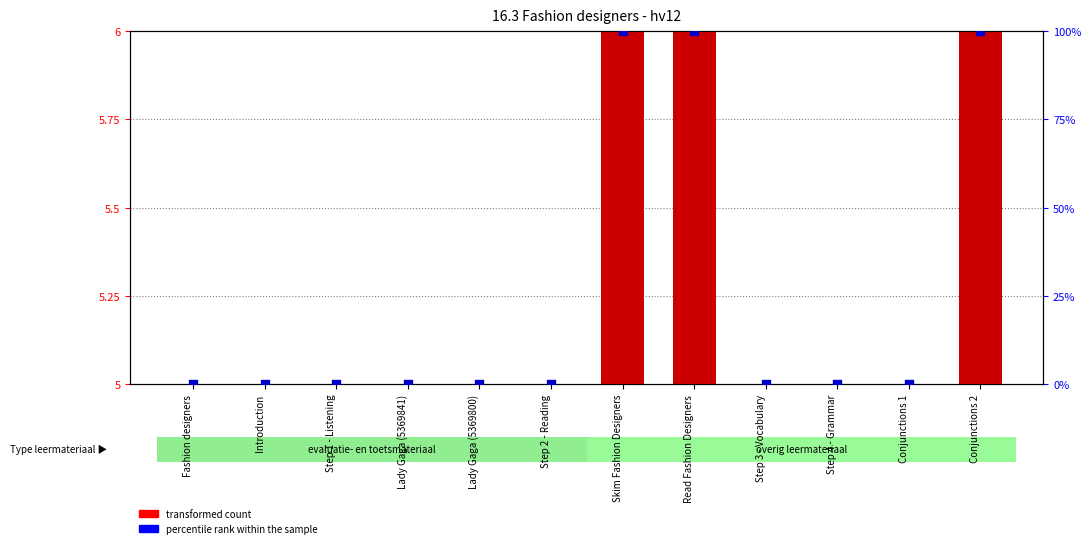

Which series has the largest total across all categories?

percentile rank within the sample